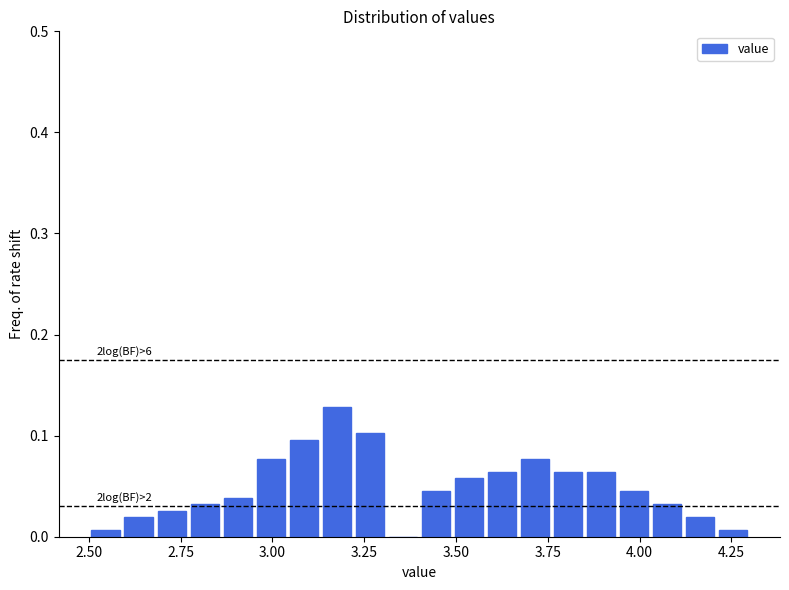

Read against the x-axis, roughly where is the centre of the tallest bar?

3.20